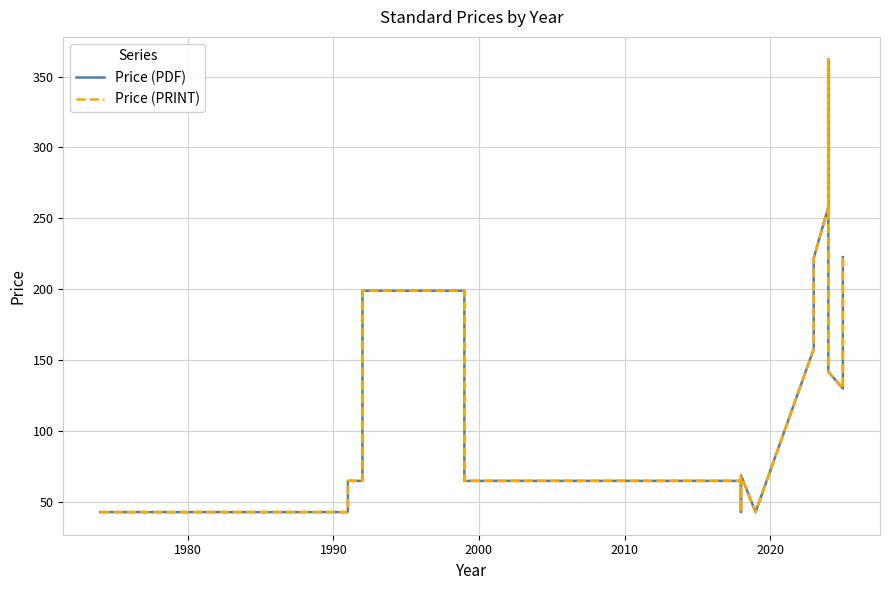

The Price (PRINT) series shows 13.1 at 8. True or false?

False